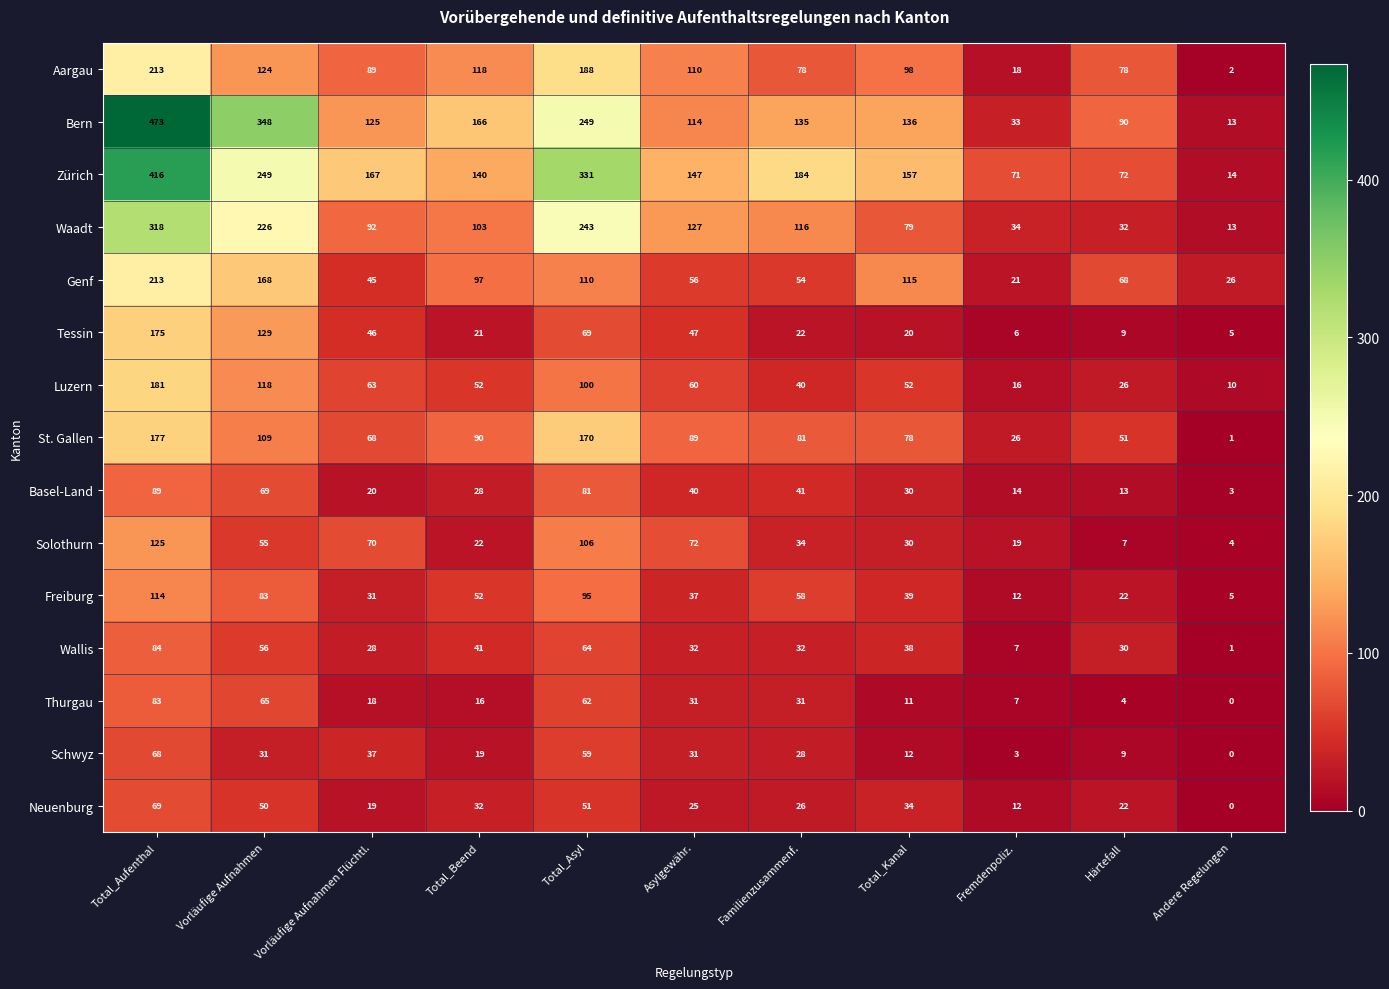

Which series has the largest range (max minus min)?

Bern